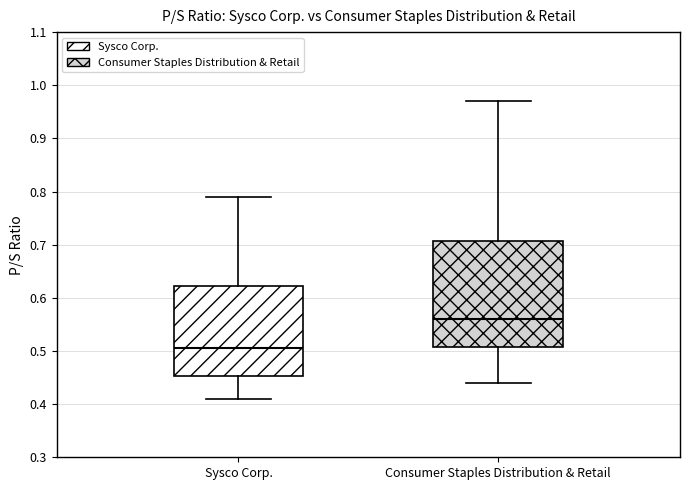

Which box's median line is the highest?

Consumer Staples Distribution & Retail